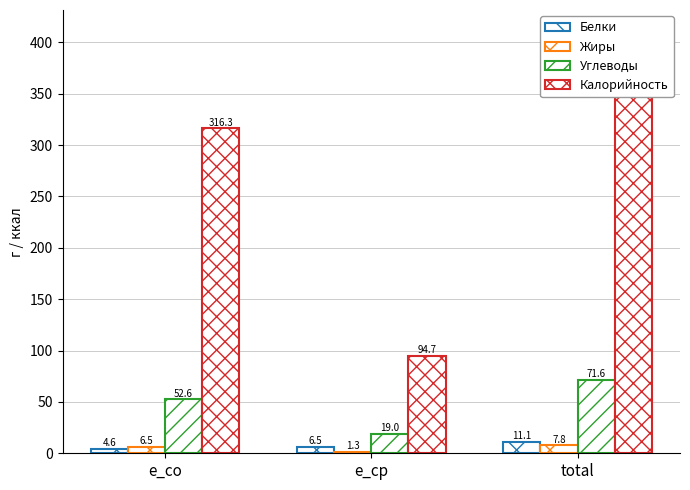

The value of Жиры at e_co is 10.4. True or false?

False